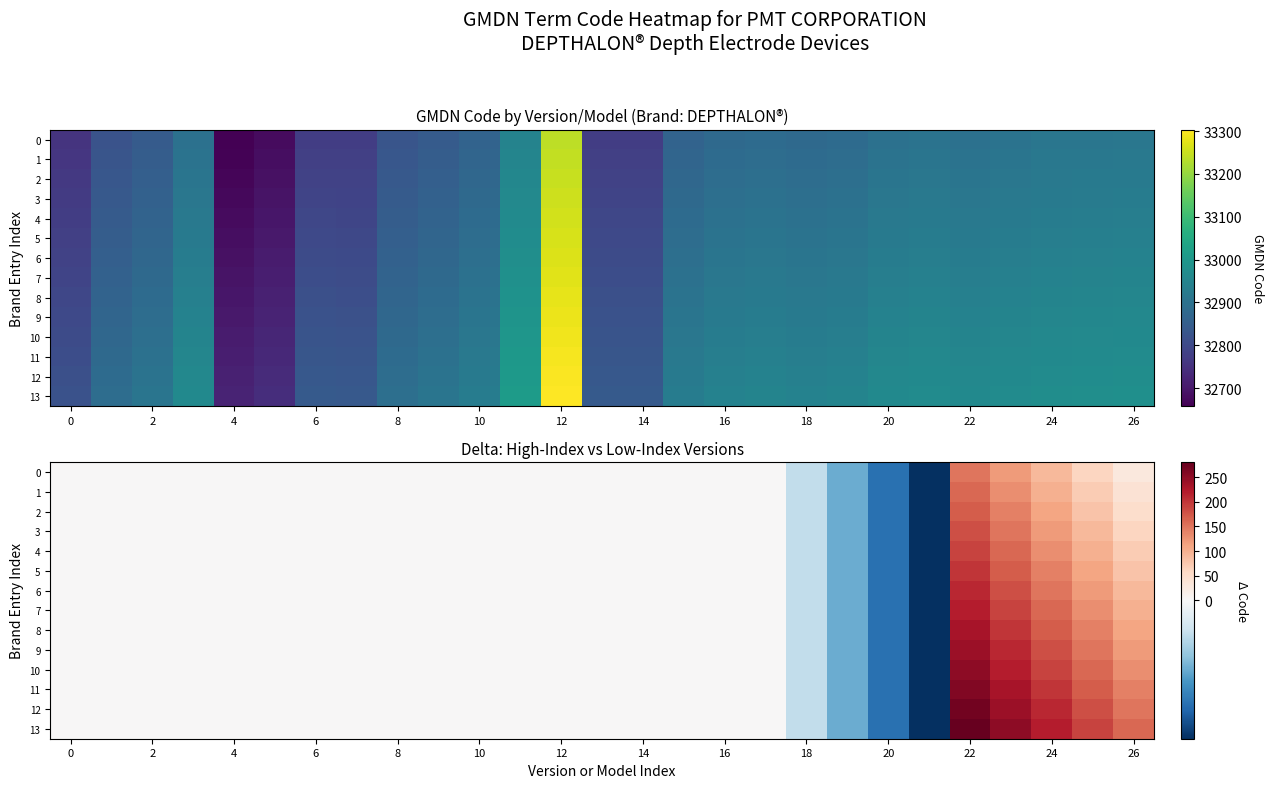

What is the sum of all 0 values?

400